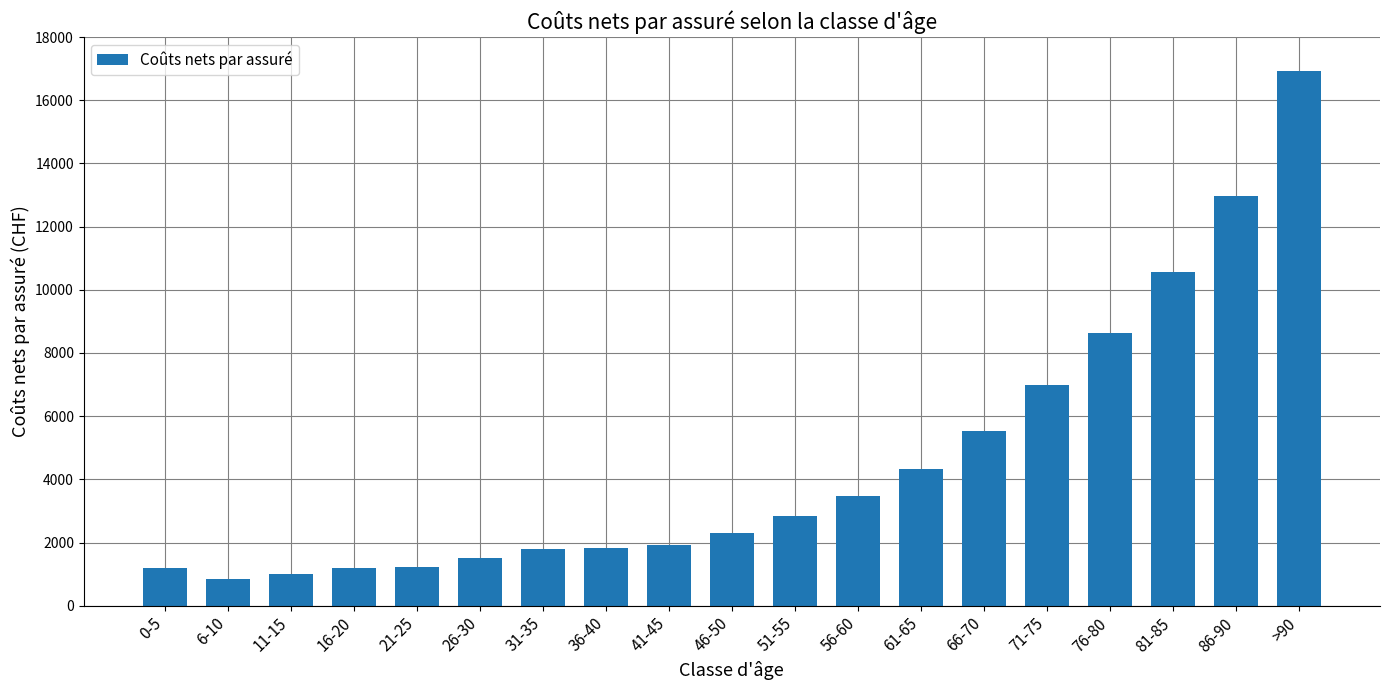

What is the smallest value displayed?

832